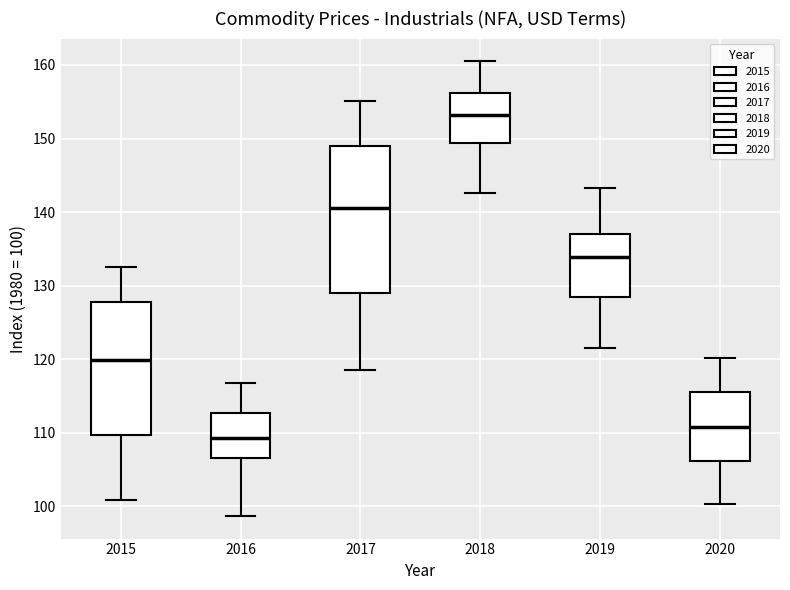

Which box is the tallest, from its lower edge to its upper edge?

2017